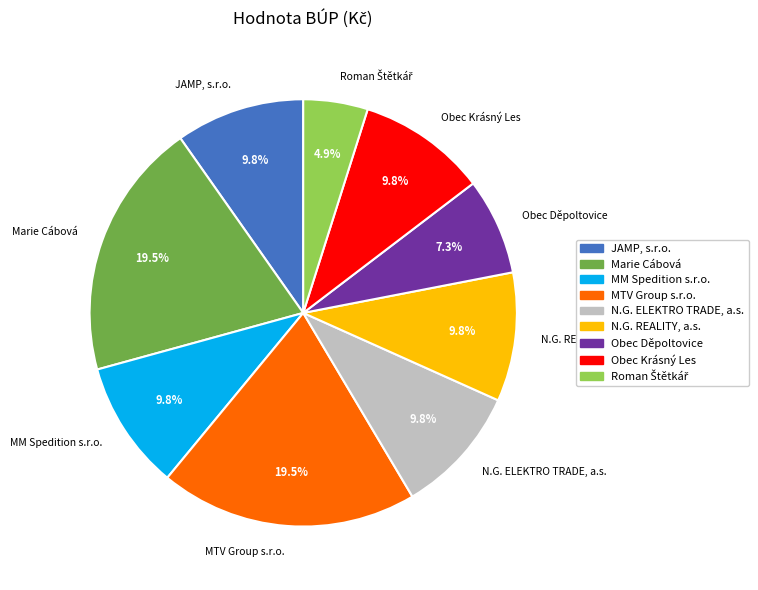

To the nearest percent, what portion does JAMP, s.r.o. represent?

10%